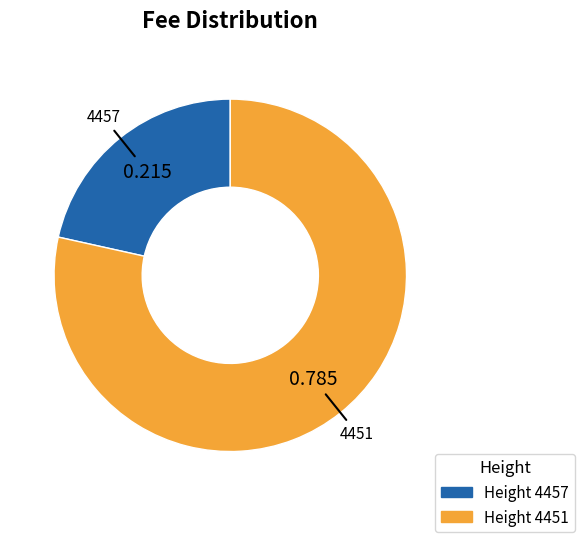

Is there a majority slice in this chart?

Yes